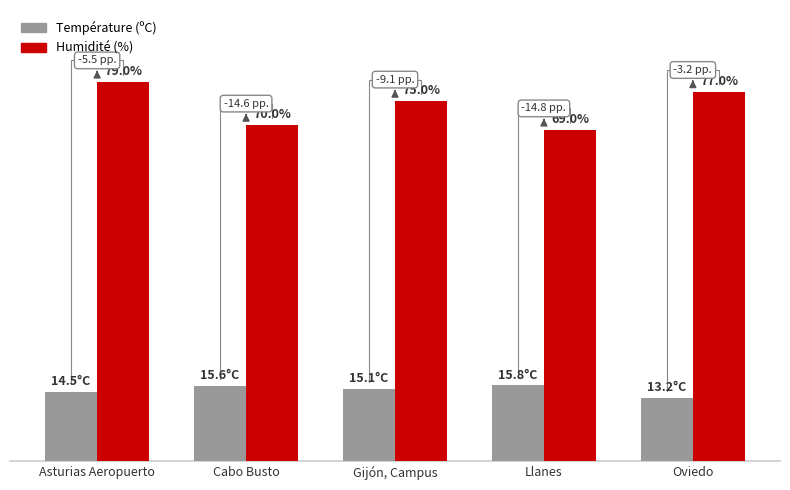

List the series in order of their peak value, lowest first.

Température (ºC), Humidité (%)